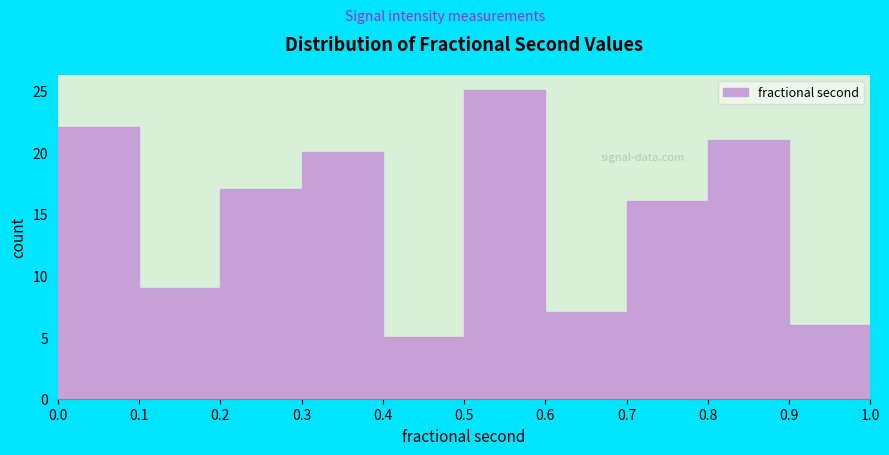

What is the height of the bar covering 0.6 to 0.7 on the x-axis? The values are not printed on the chart, so give them approximately, as read against the axis.

7